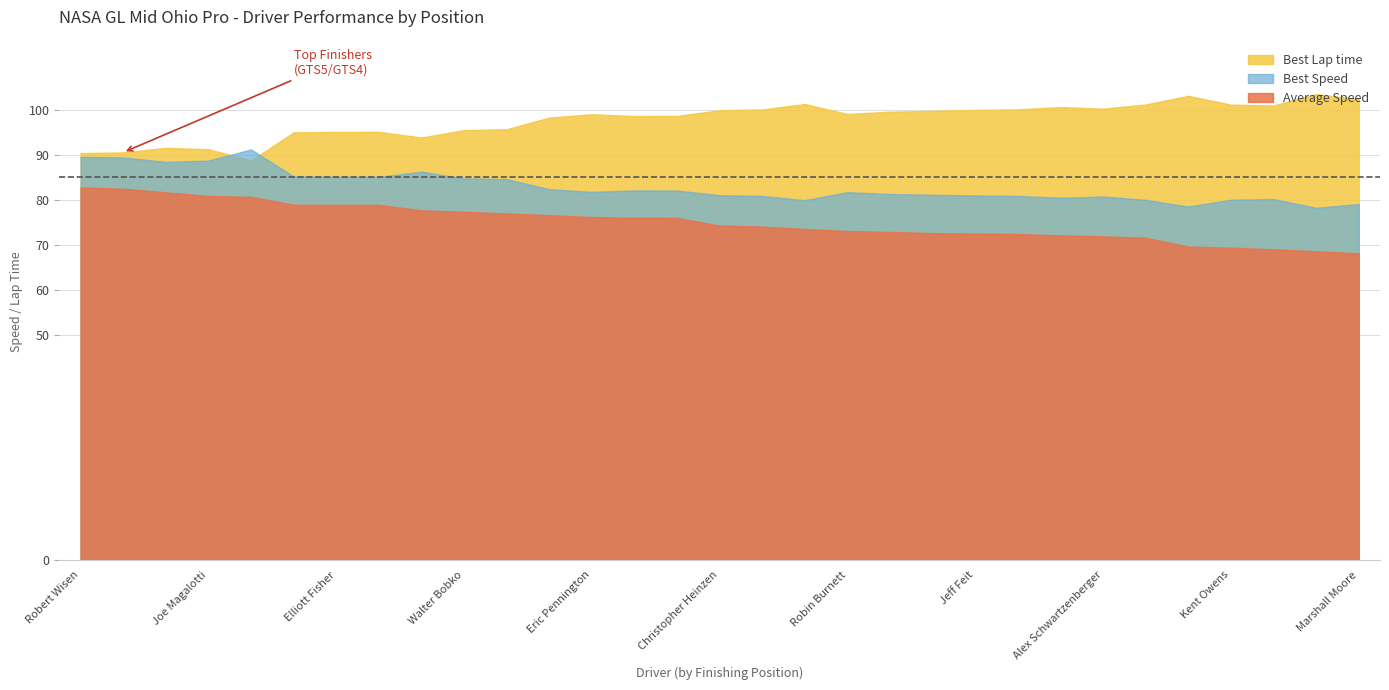

Where is the first local maximum for Best Speed?

Joe Kellerman